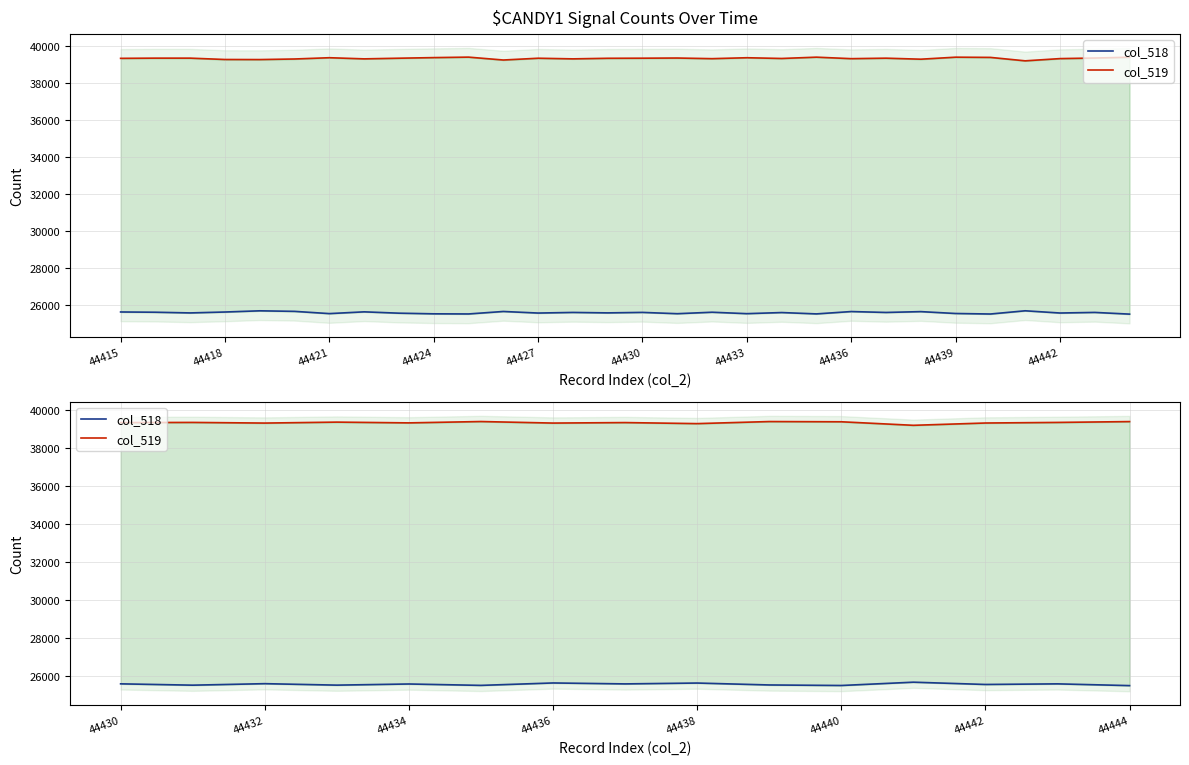

True or false: col_518 and col_519 cross at least once.

False